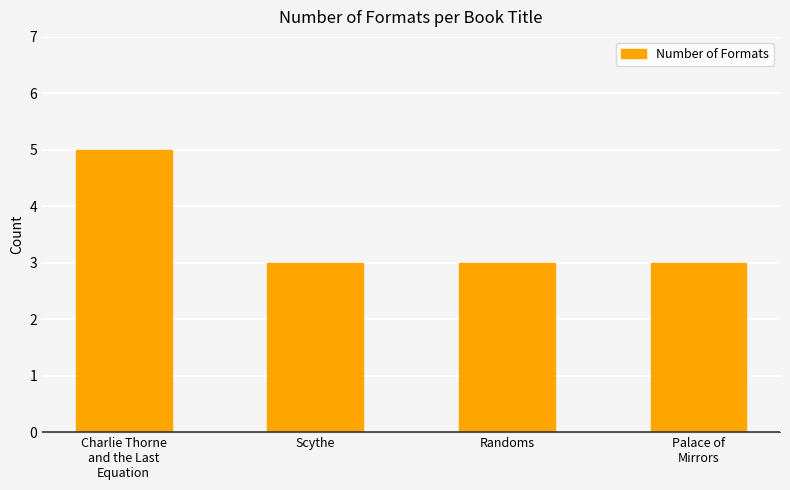

Reading left to right, list all the values displayed in this chart.

Charlie Thorne
and the Last
Equation=5	Scythe=3	Randoms=3	Palace of
Mirrors=3